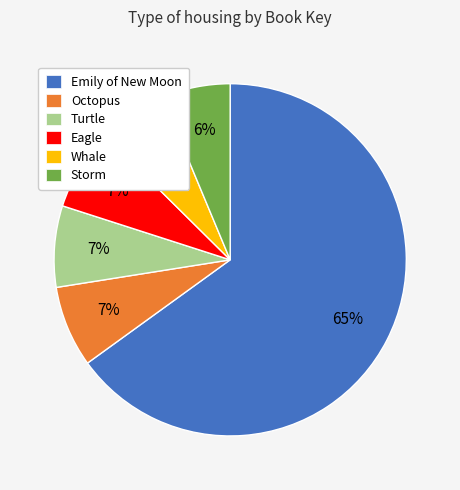

To the nearest percent, what portion does Eagle represent?

7%